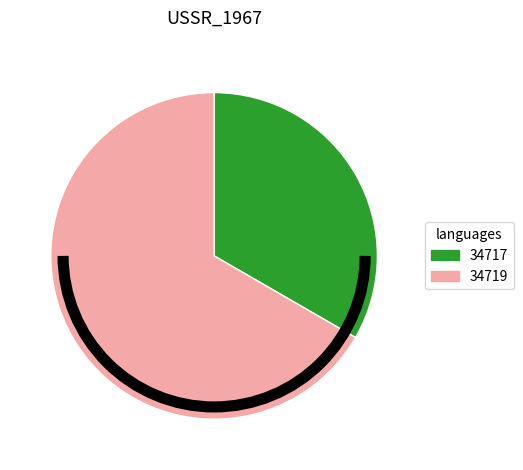

Does any single category account for the majority?

Yes